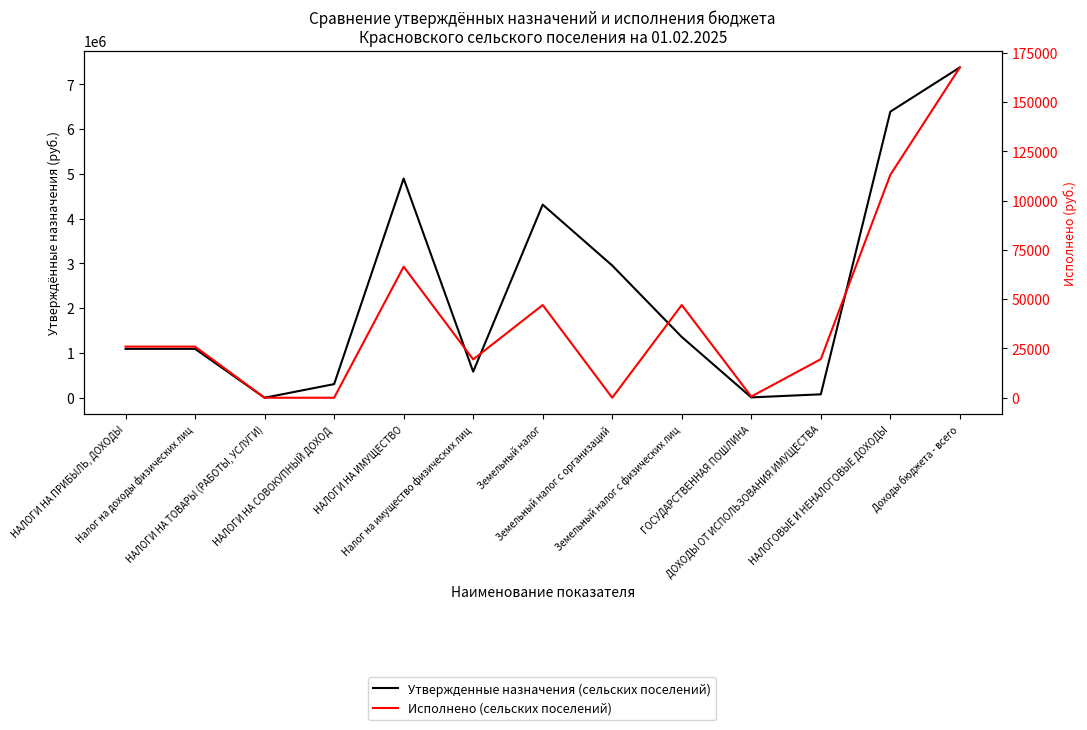

Which category has the lowest value across all series?

НАЛОГИ НА ТОВАРЫ (РАБОТЫ, УСЛУГИ)